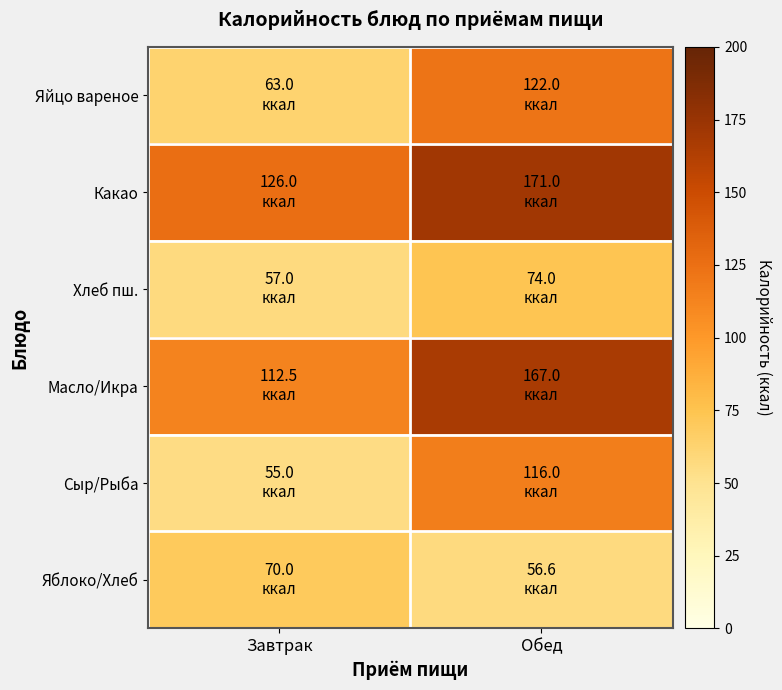

How many categories are shown in the chart?

2